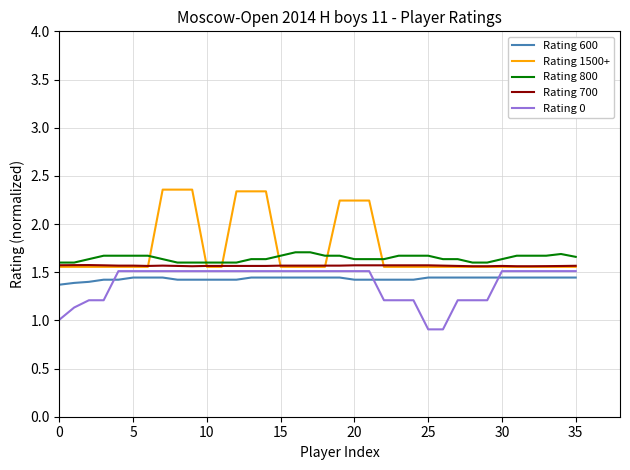

True or false: Rating 700 and Rating 600 intersect in this chart.

False